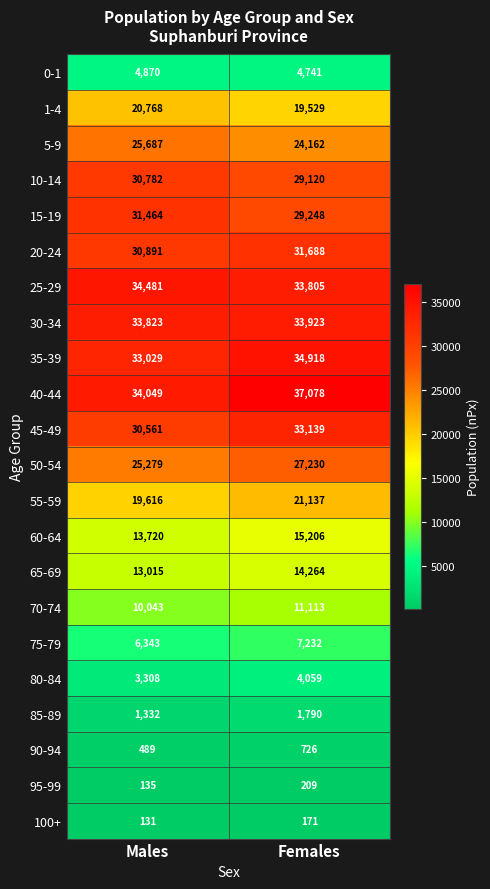

List the series in order of their peak value, lowest first.

100+, 95-99, 90-94, 85-89, 80-84, 0-1, 75-79, 70-74, 65-69, 60-64, 1-4, 55-59, 5-9, 50-54, 10-14, 15-19, 20-24, 45-49, 30-34, 25-29, 35-39, 40-44